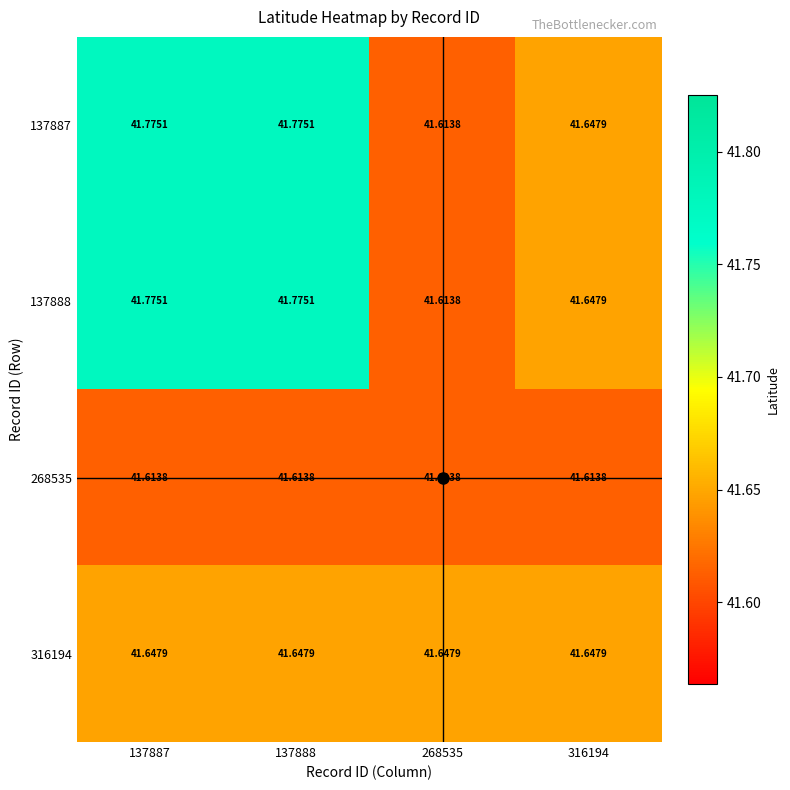

Is the value of 316194 at 137887 greater than the value of 137888 at 268535?

Yes